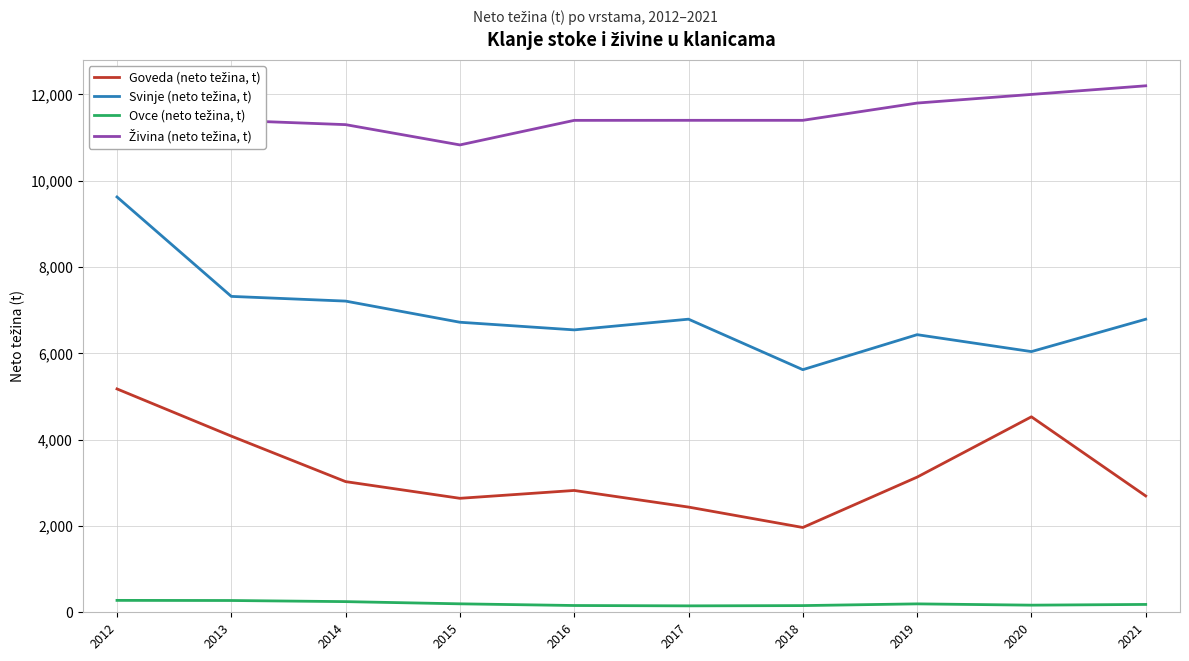

At which category is the sum across all series the highest?

2012